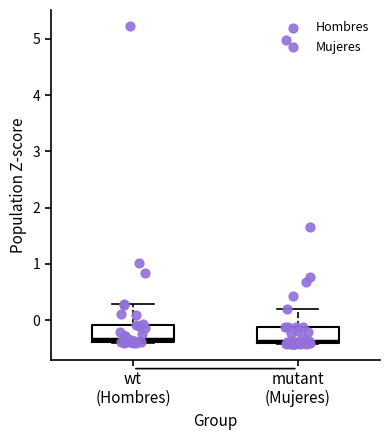

Reading left to right, read every box against the y-axis: the position of its median line, the range the box covers, and the ends of its whiskers. The values are not printed on the chart, so give them approximately, as read against the axis.

wt (Hombres): median -0.3, box -0.4 to -0.1, whiskers -0.4 to 0.3
mutant (Mujeres): median -0.4 (just above the box's lower edge), box -0.4 to -0.1, whiskers -0.4 to 0.2